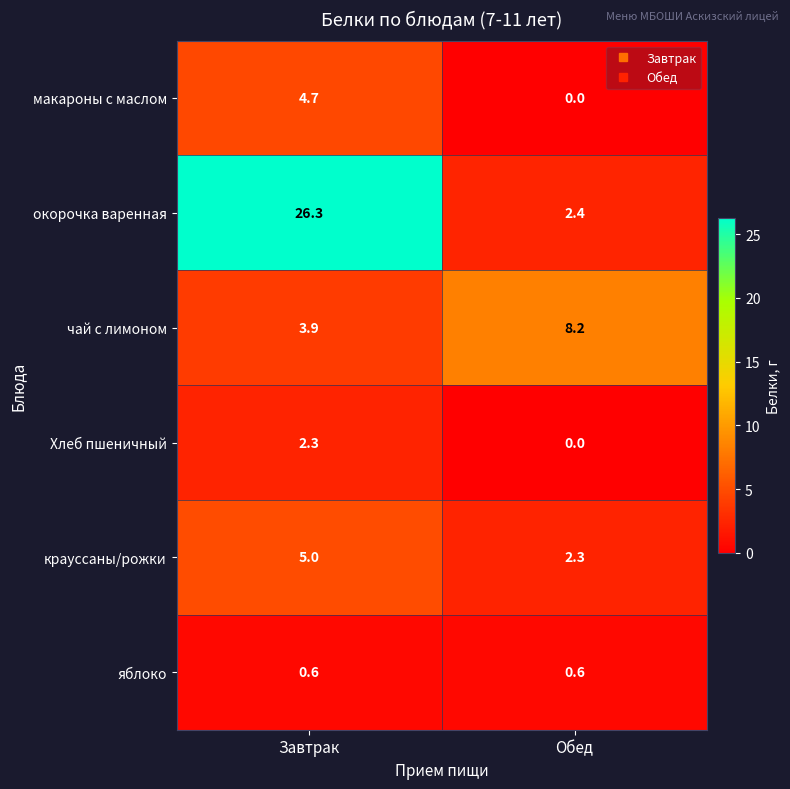

Which series has the largest range (max minus min)?

окорочка варенная